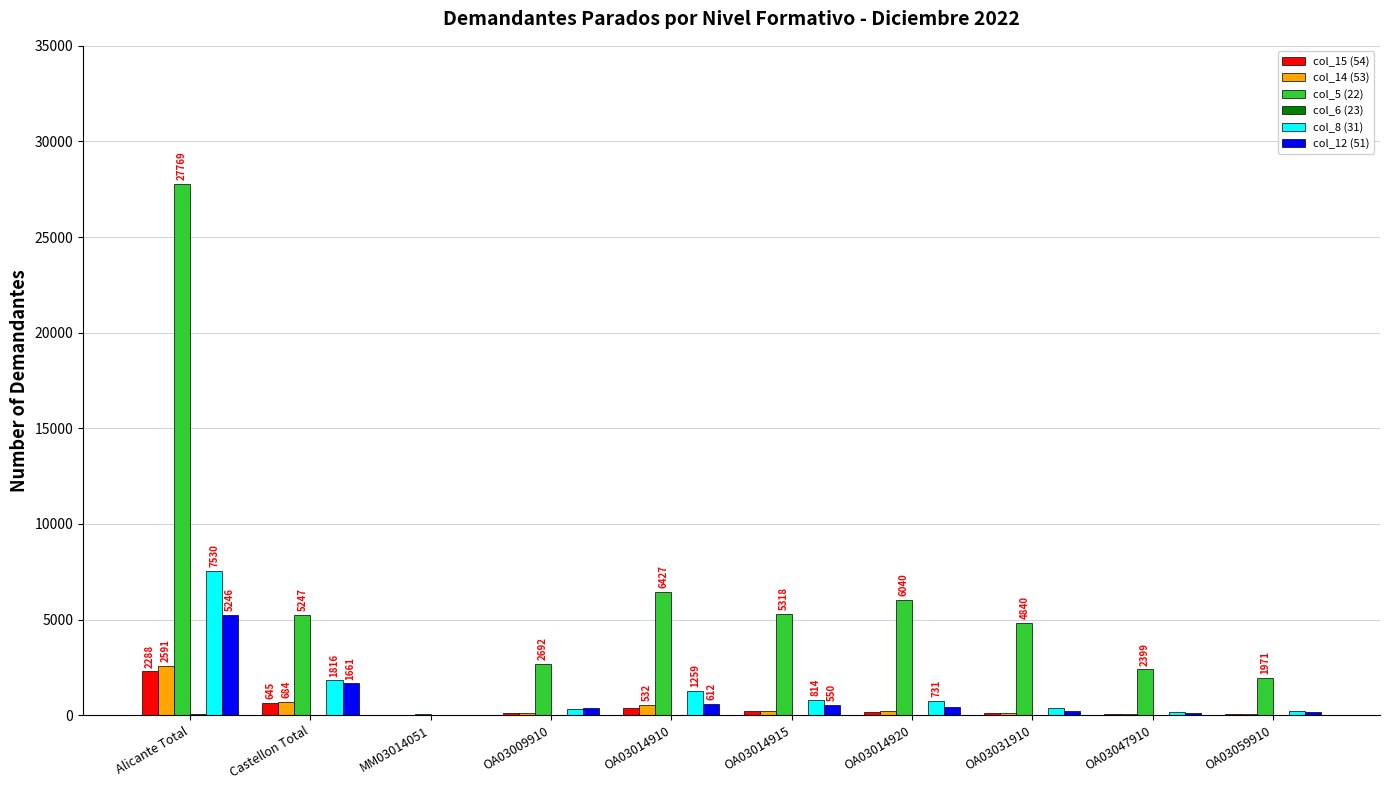

How many data points does each series have?

10